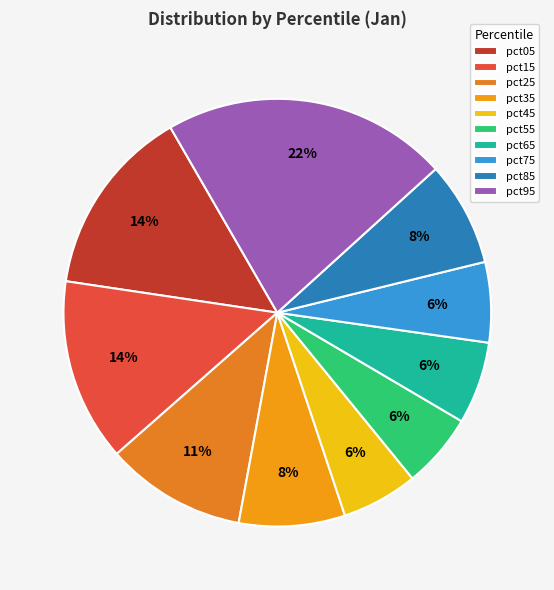

How many slices are in this pie chart?

10